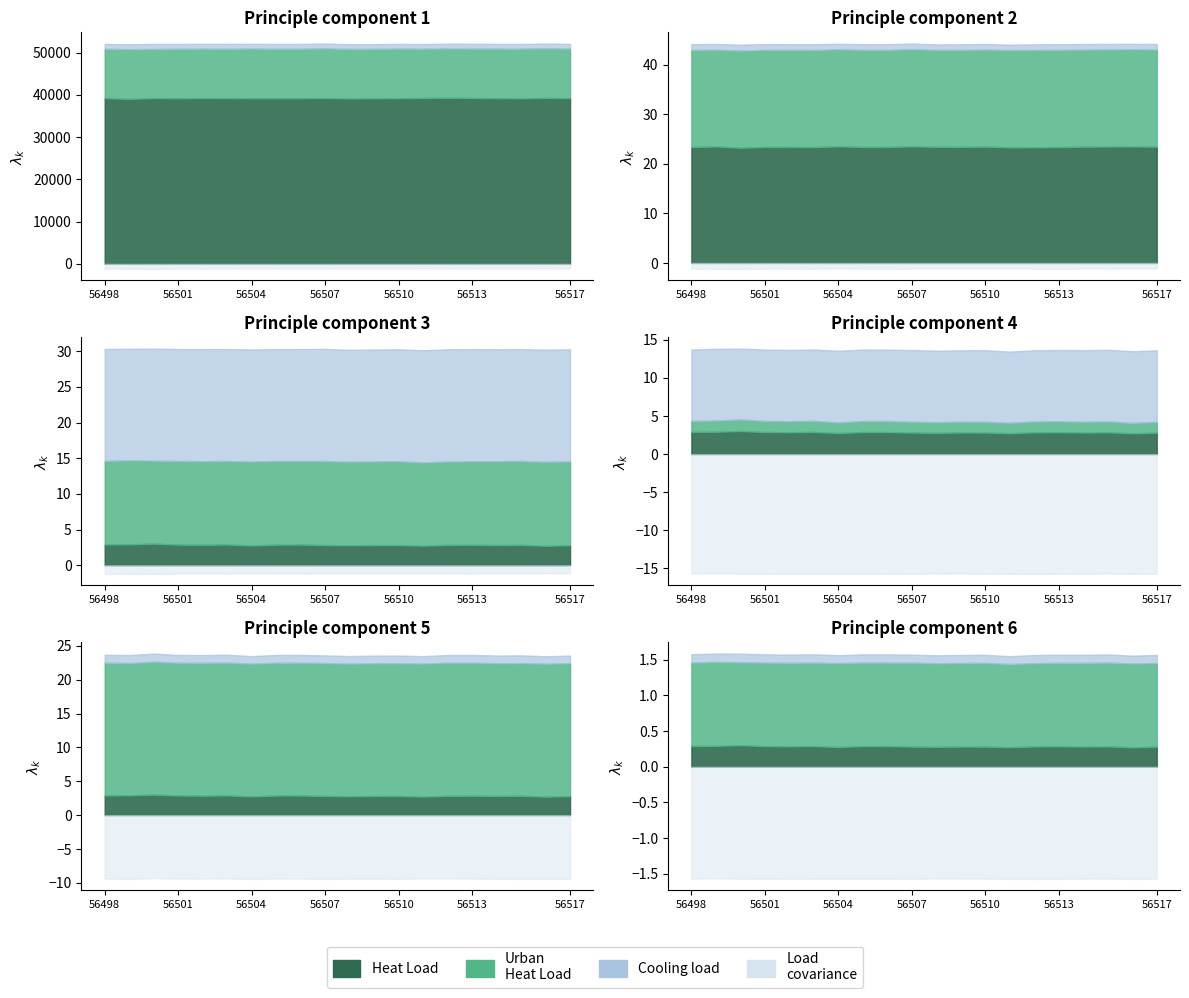

Count the number of categories in the chart.

20